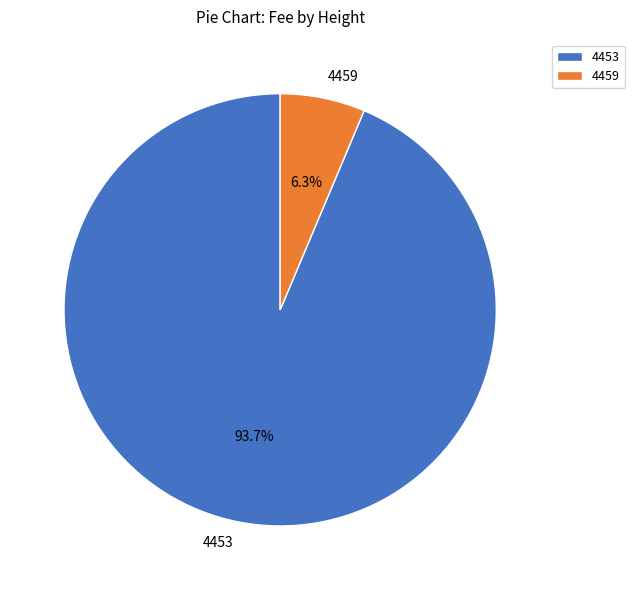

Which has a higher value, 4459 or 4453?

4453